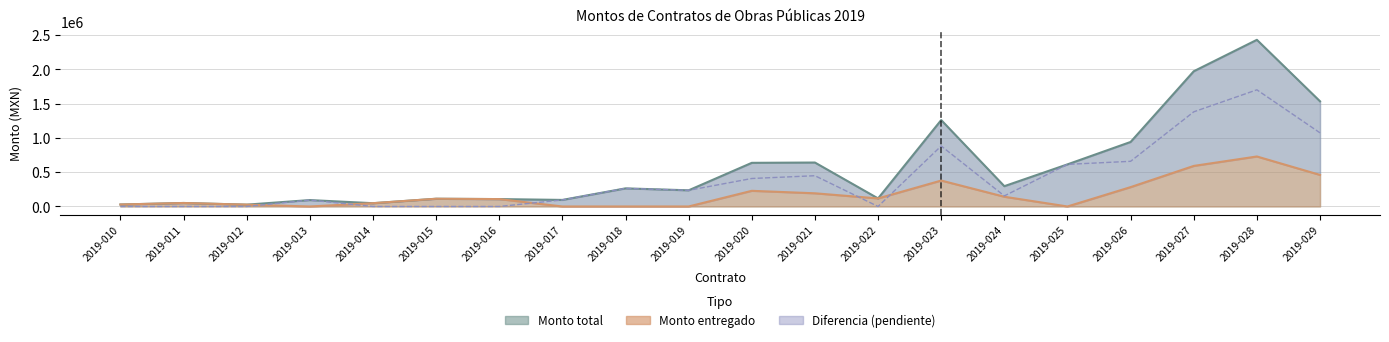

At which category does Monto entregado reach its first local peak?

2019-011